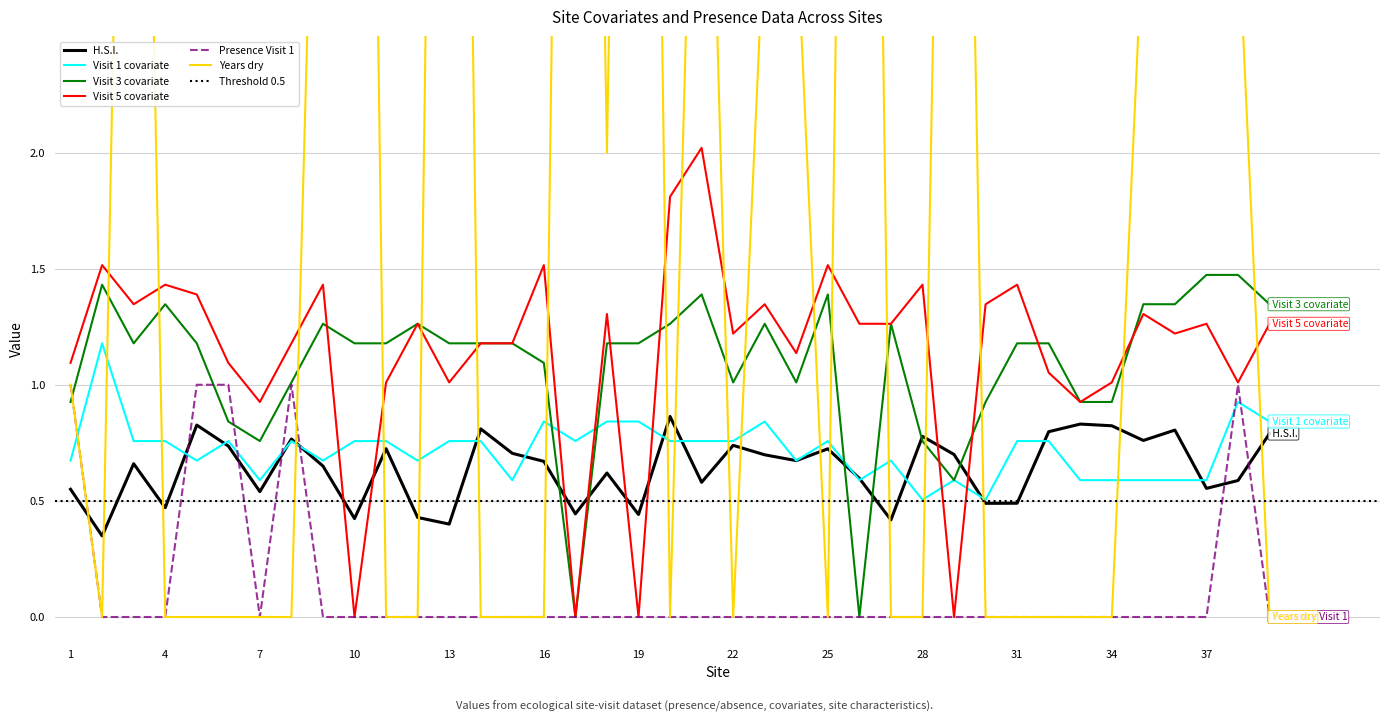

Is this an area chart (filled region under the line)?

No